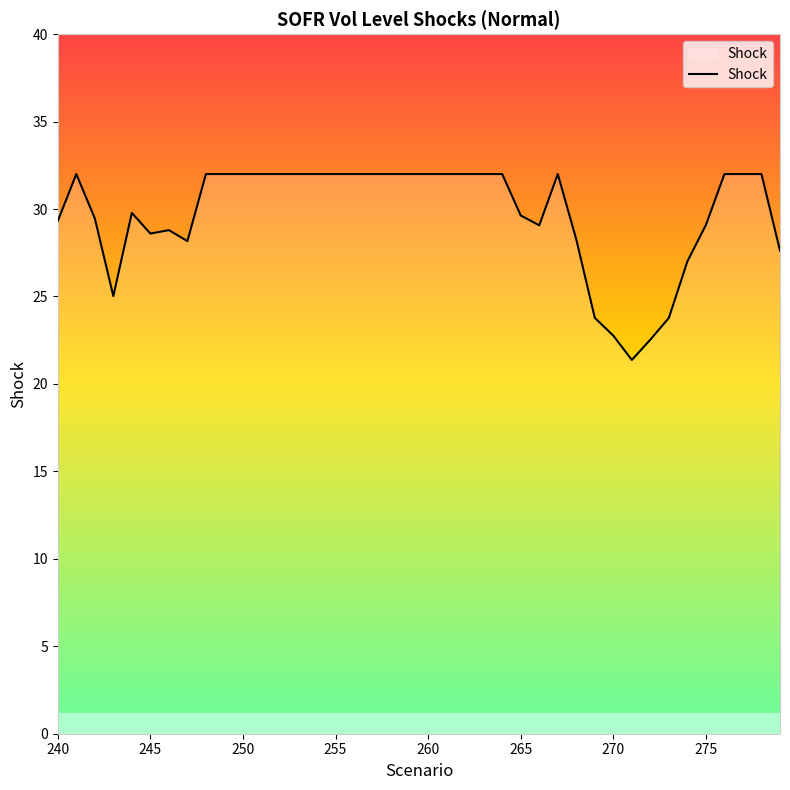

What is the maximum value shown in the chart?

32.0